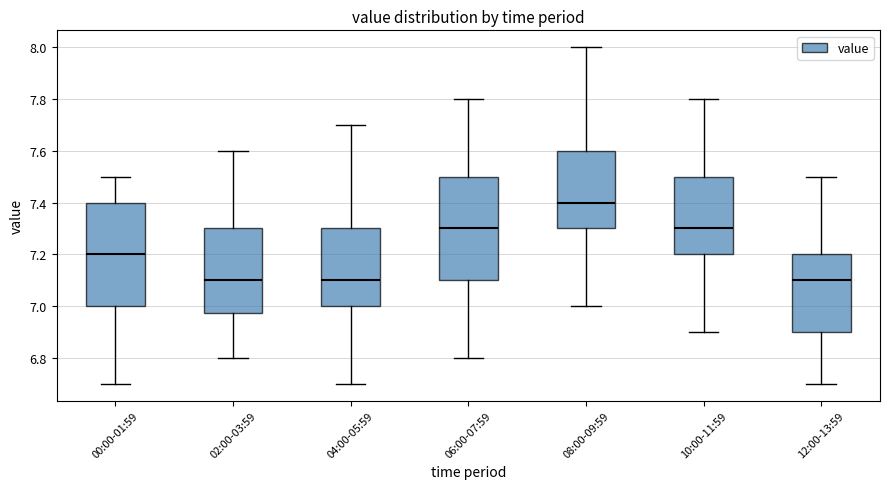

Reading left to right, transcribe this box plot: for each box, give where its median line is, the range the box spans, and where its two whiskers end, as read against the y-axis. The values are not printed on the chart, so give them approximately, as read against the axis.

00:00-01:59: median 7.20, box 7.00 to 7.40, whiskers 6.70 to 7.50
02:00-03:59: median 7.10, box 6.98 to 7.30, whiskers 6.80 to 7.60
04:00-05:59: median 7.10, box 7.00 to 7.30, whiskers 6.70 to 7.70
06:00-07:59: median 7.30, box 7.10 to 7.50, whiskers 6.80 to 7.80
08:00-09:59: median 7.40, box 7.30 to 7.60, whiskers 7.00 to 8.00
10:00-11:59: median 7.30, box 7.20 to 7.50, whiskers 6.90 to 7.80
12:00-13:59: median 7.10, box 6.90 to 7.20, whiskers 6.70 to 7.50